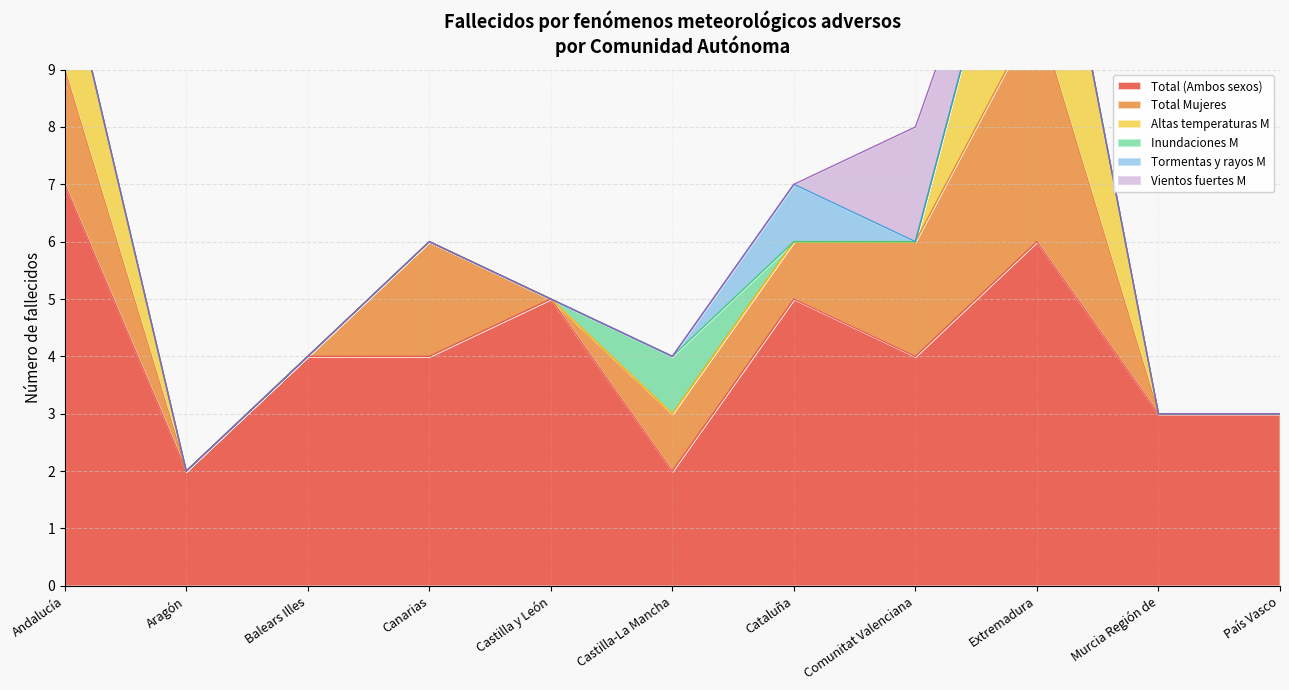

What is the sum of all Inundaciones M values?

1